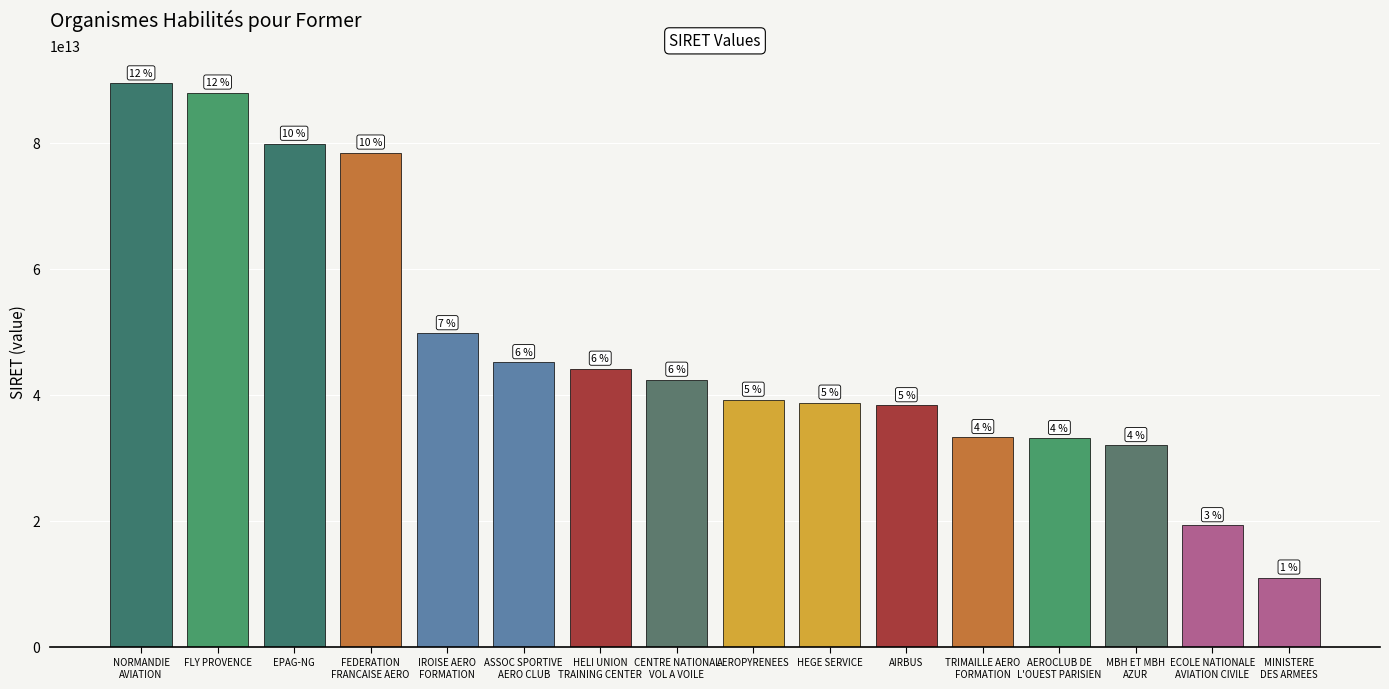

How many bars are there in total?

16